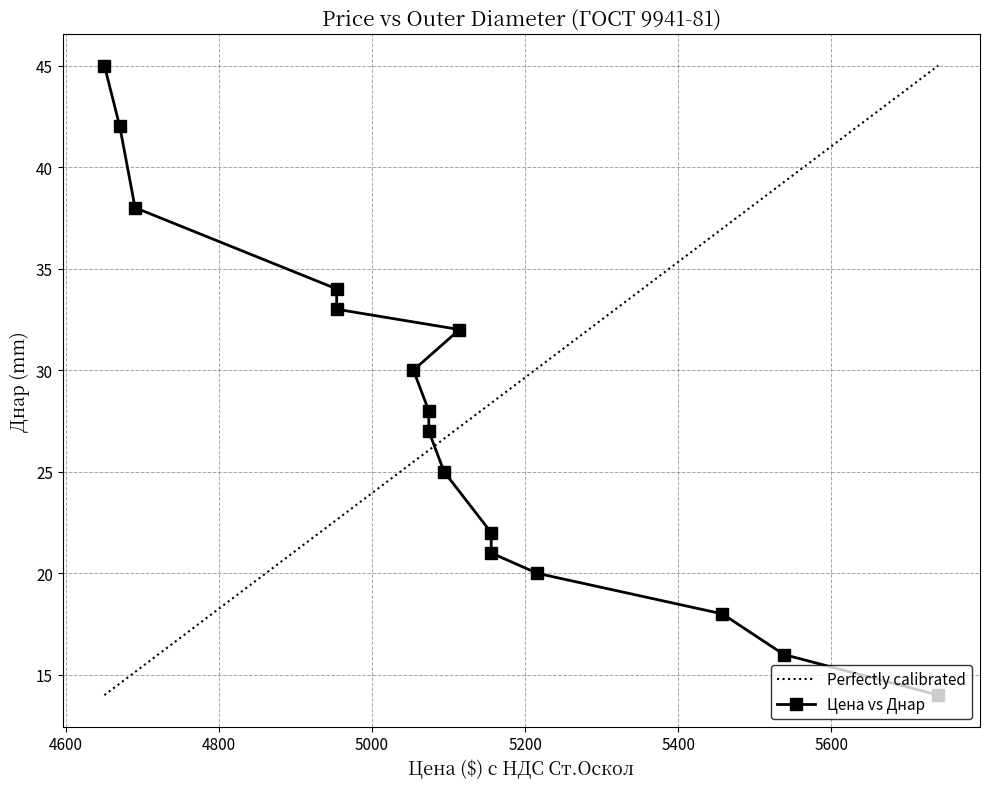

Which category has the lowest value across all series?

14